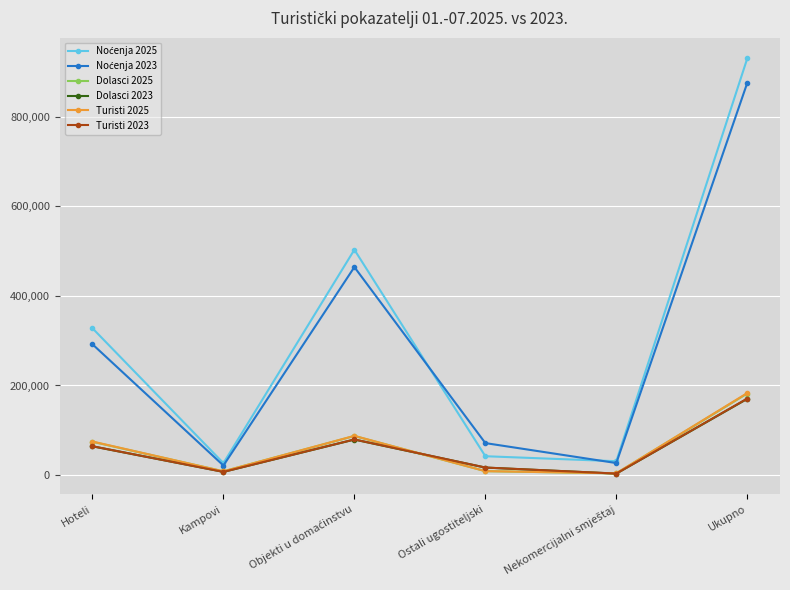

At how many categories does at least one series exceed 198925?

3